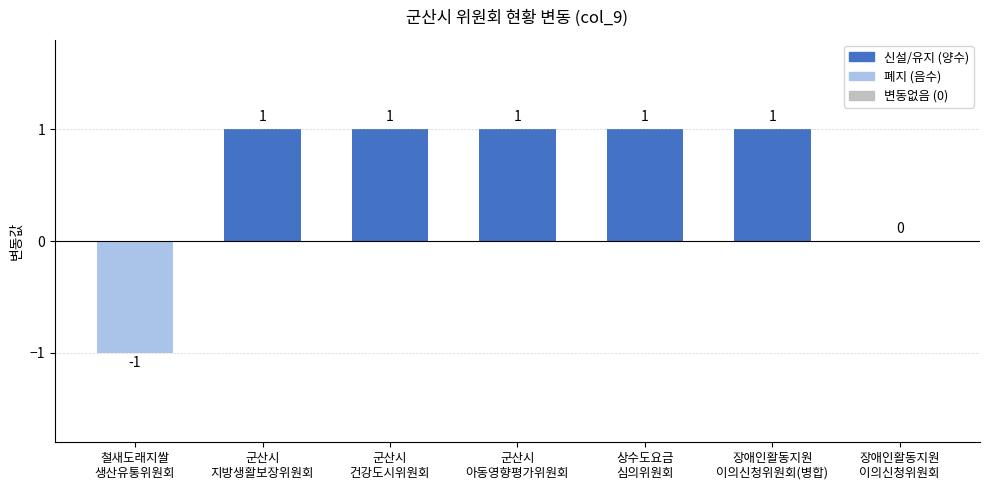

Reading right to left, extract all data points from this chart.

장애인활동지원
이의신청위원회=0	장애인활동지원
이의신청위원회(병합)=1	상수도요금
심의위원회=1	군산시
아동영향평가위원회=1	군산시
건강도시위원회=1	군산시
지방생활보장위원회=1	철새도래지쌀
생산유통위원회=-1